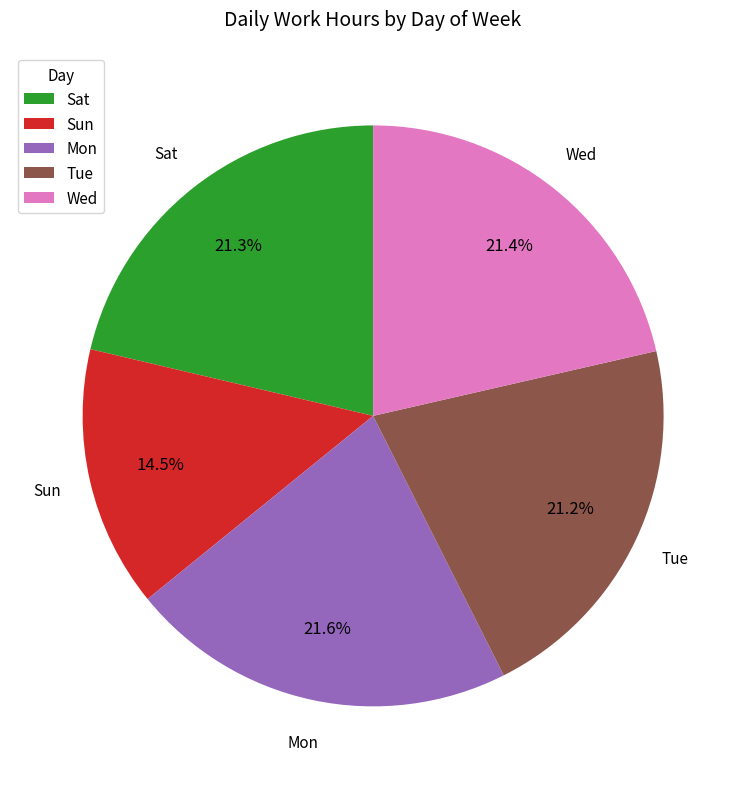

Does any single category account for the majority?

No